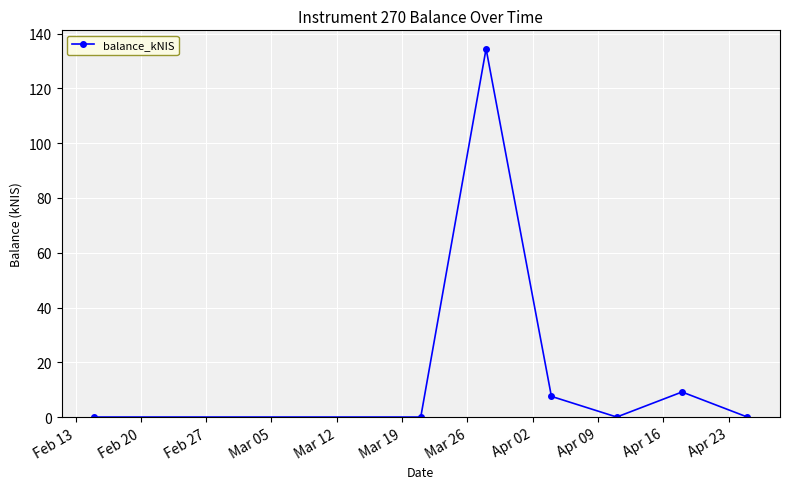

What is the sum of all values?

151.2